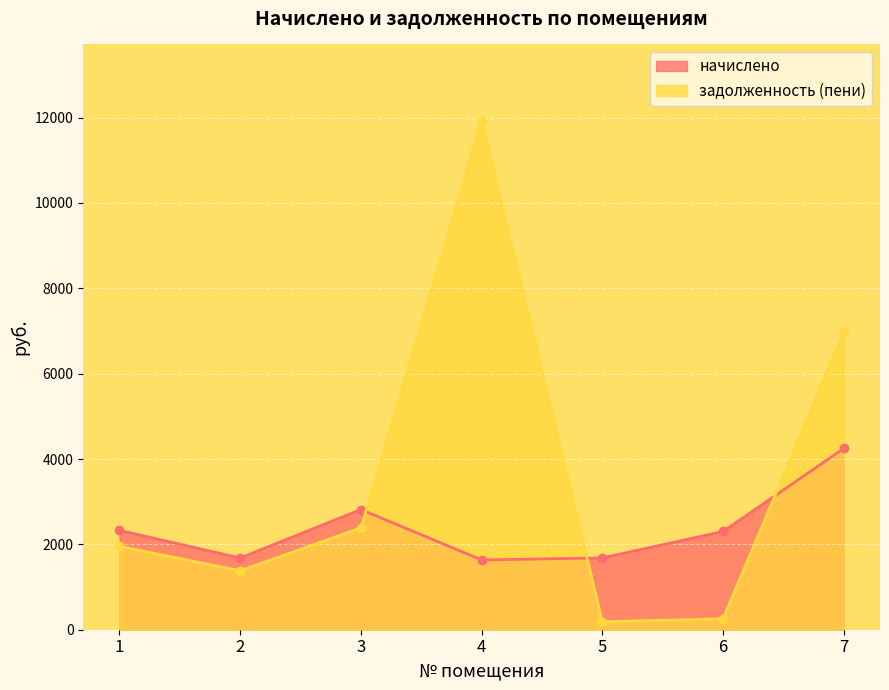

Rank the series by their average value, from highest to lowest.

задолженность (пени), начислено